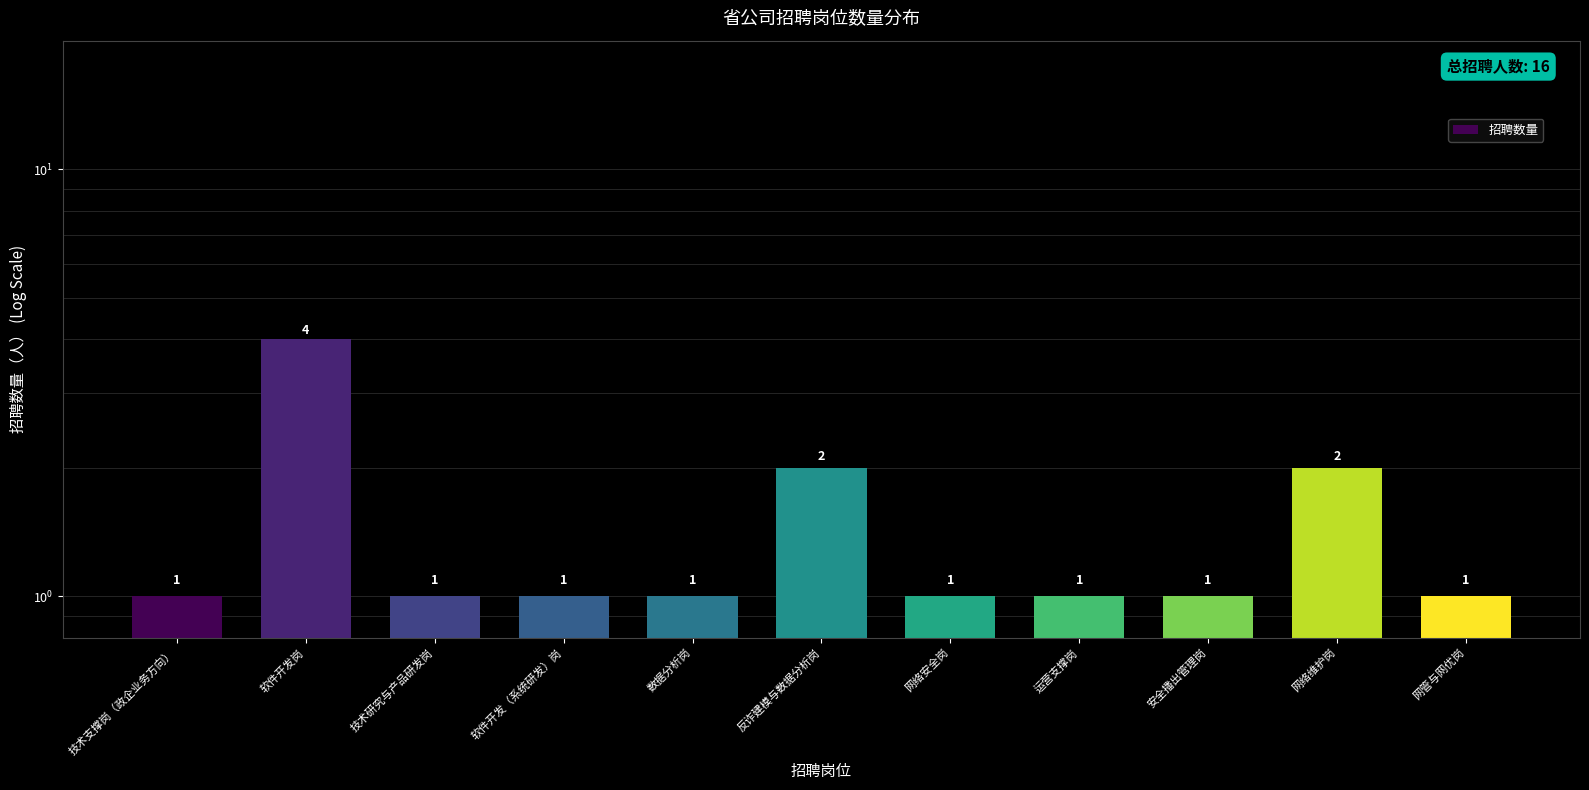

The chart shows a value of 2 at 安全播出管理岗. True or false?

False